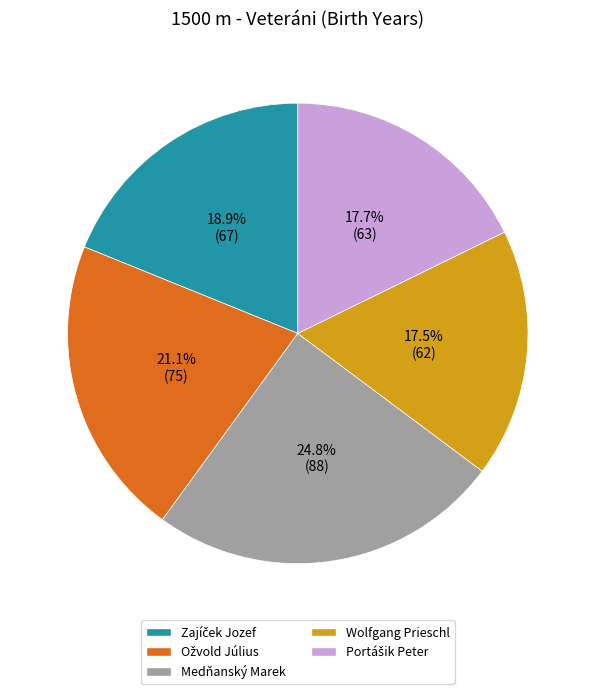

Does any single category account for the majority?

No